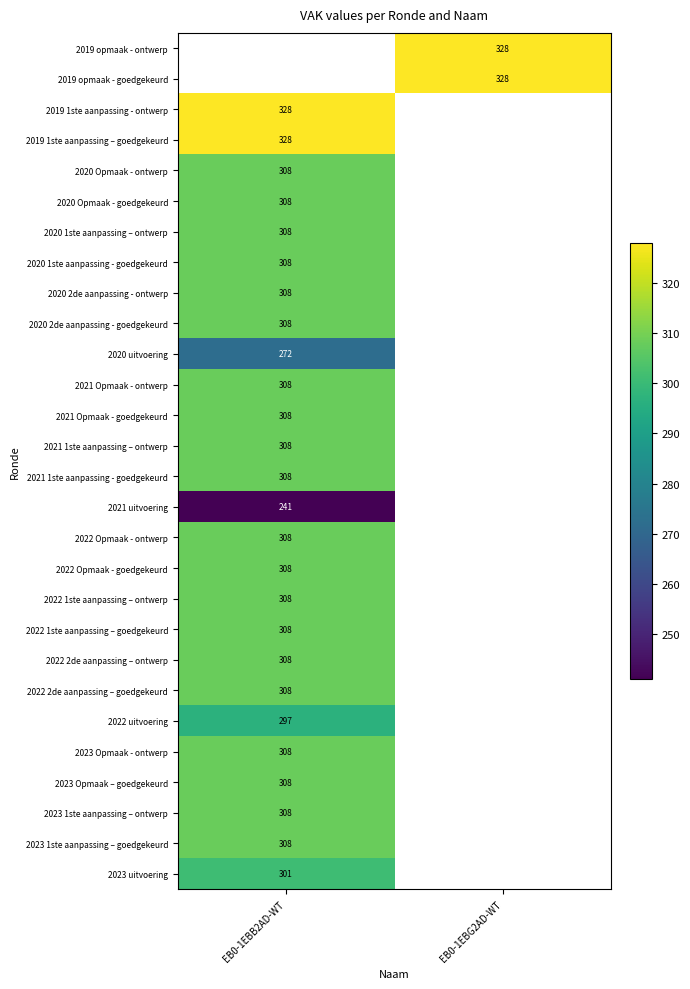

True or false: 2022 2de aanpassing – ontwerp has a value of 308 at EB0-1EBB2AD-WT.

True